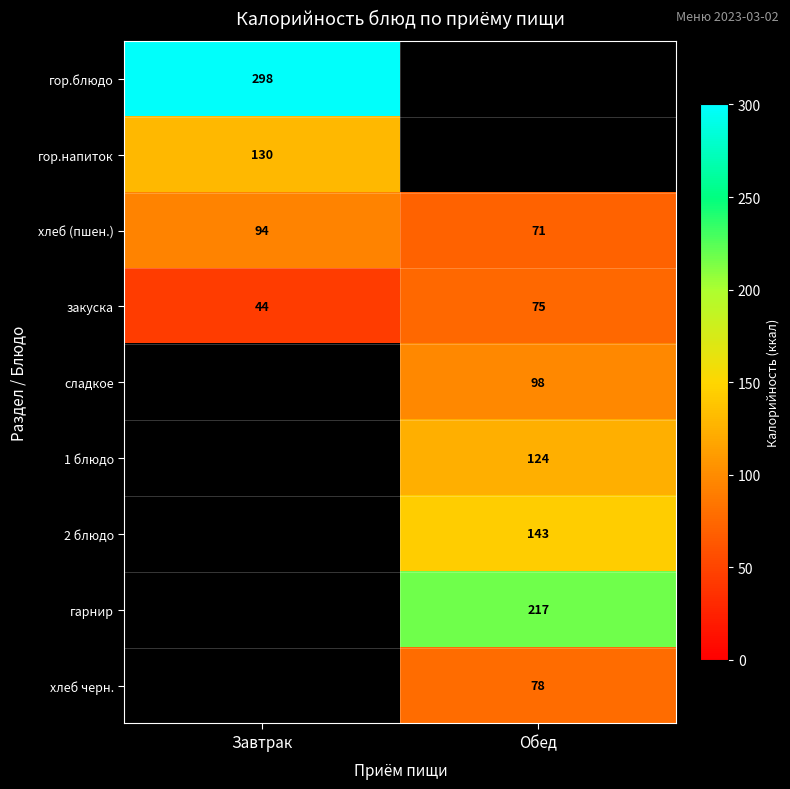

The гор.блюдо series shows 298 at Завтрак. True or false?

True